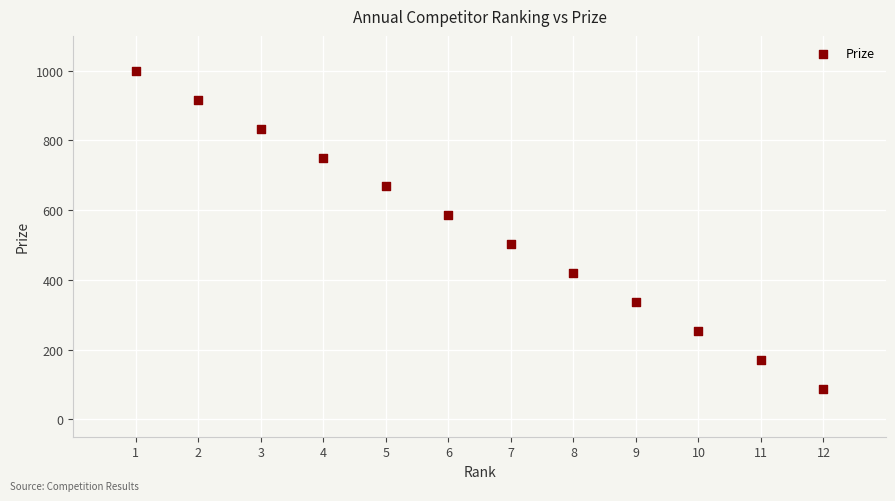

What is the range of Y values (max minus min)?

913